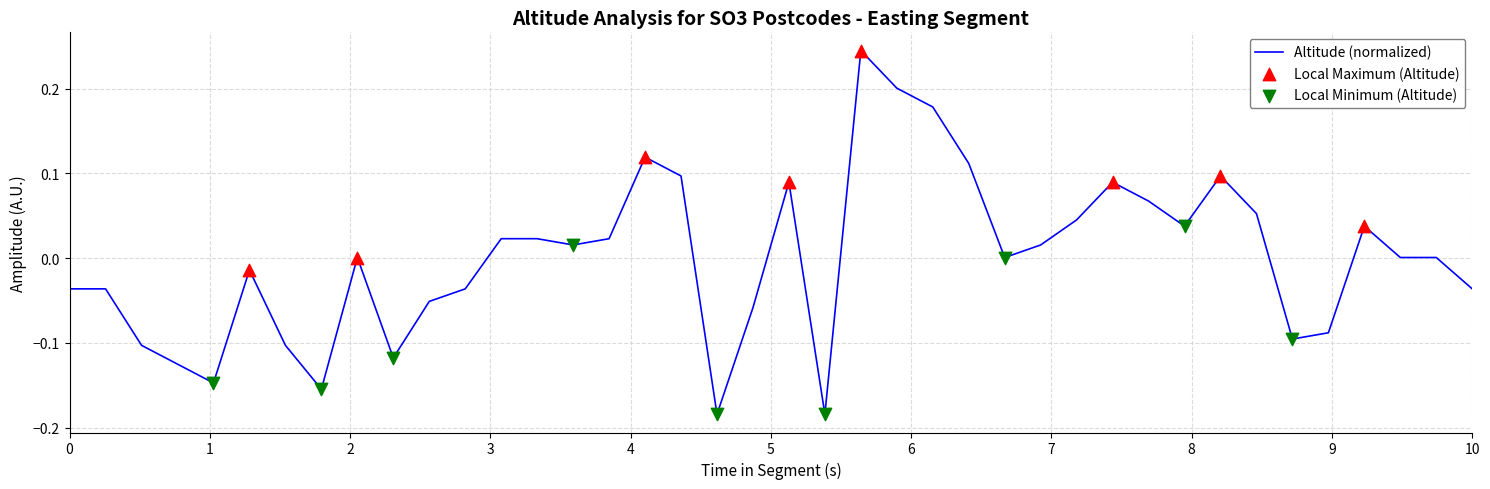

Is this an area chart (filled region under the line)?

No